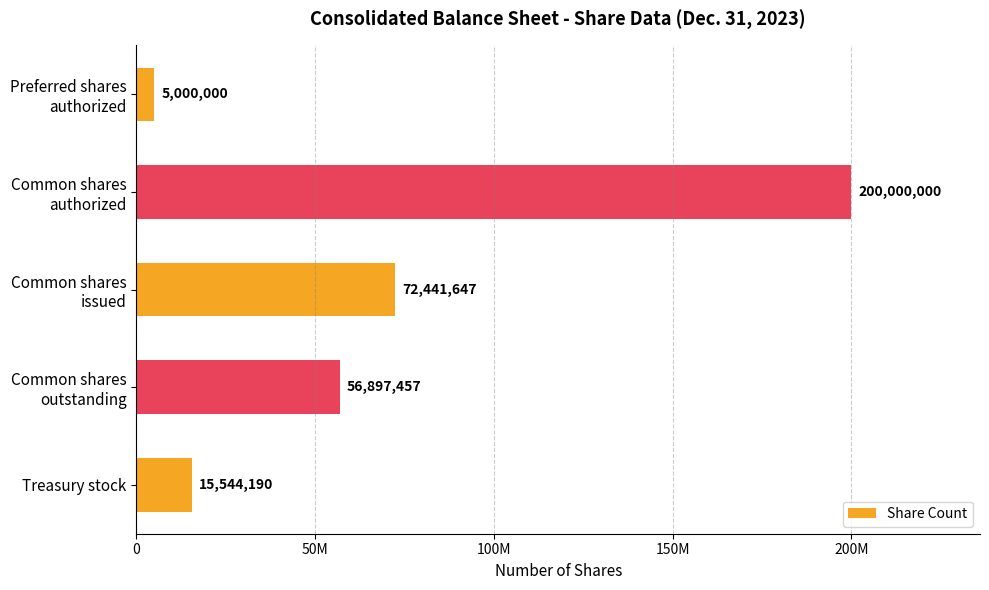

Rank the categories by value from highest to lowest.

Common shares
authorized, Common shares
issued, Common shares
outstanding, Treasury stock, Preferred shares
authorized